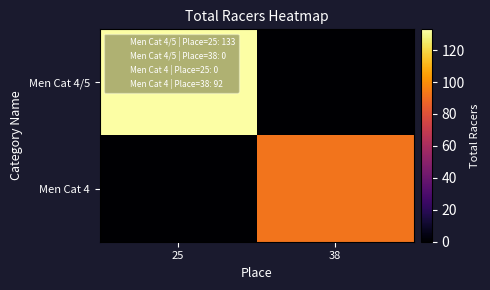

At how many categories does at least one series exceed 13?

2